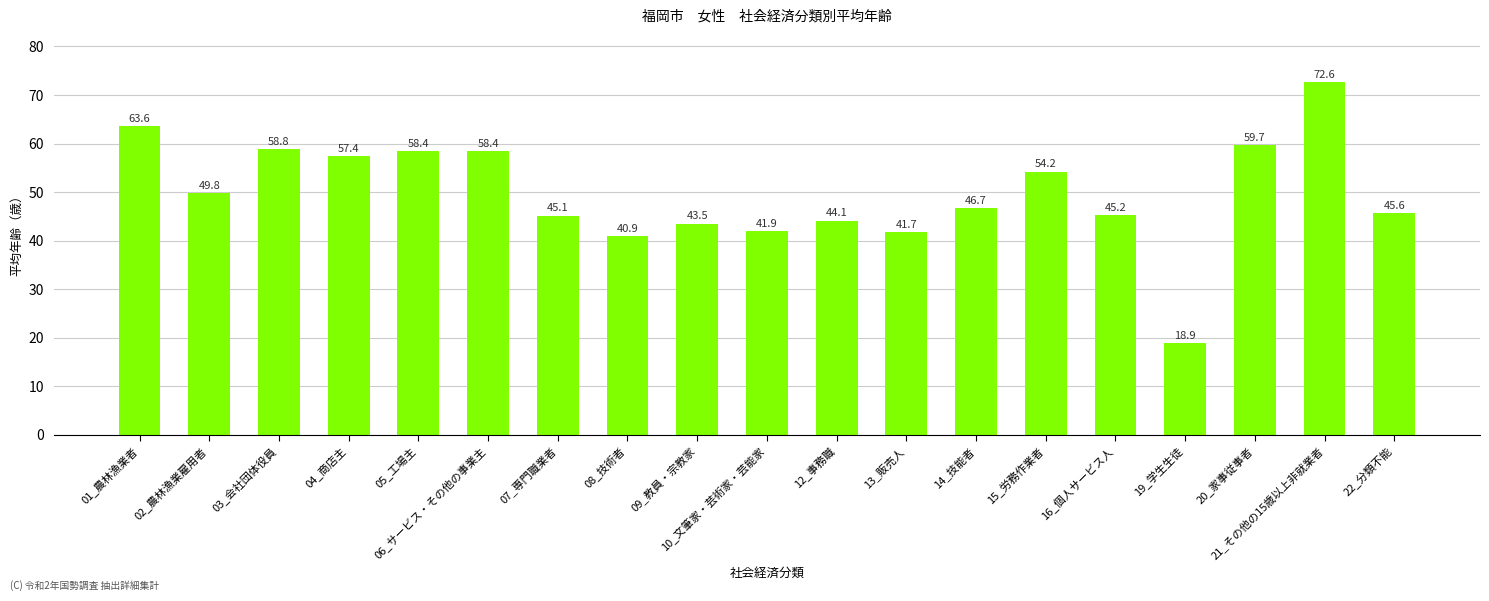

What is the approximate value at 05_工場主?

58.4